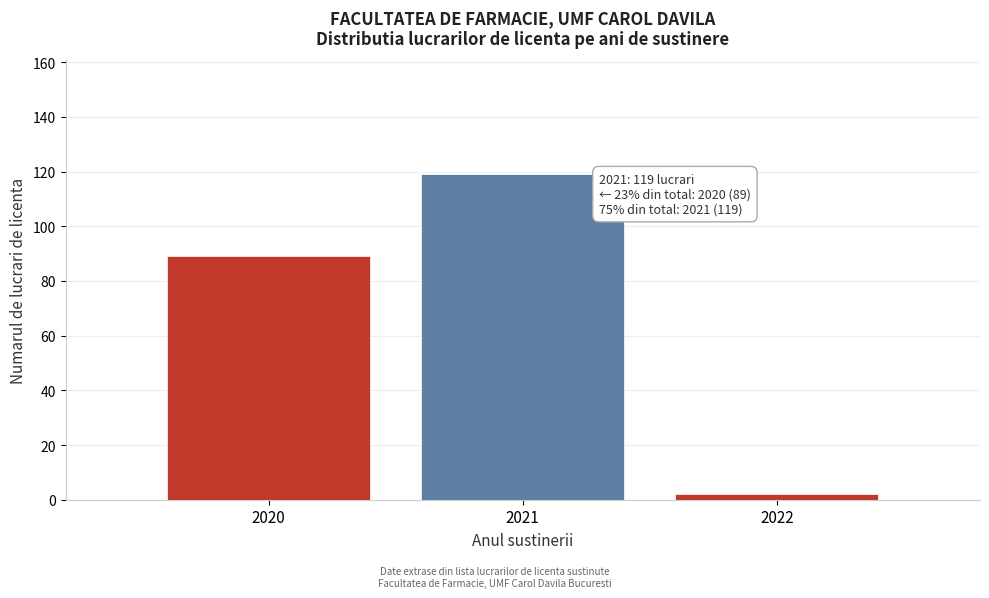

Reading left to right, transcribe all the data shown in this chart.

89	119	2